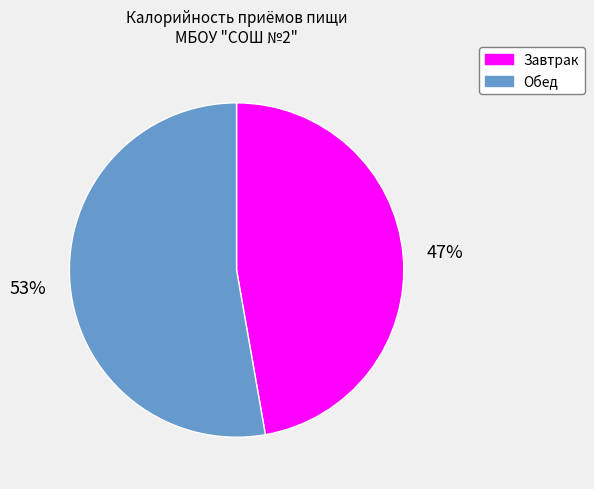

Is there a majority slice in this chart?

Yes